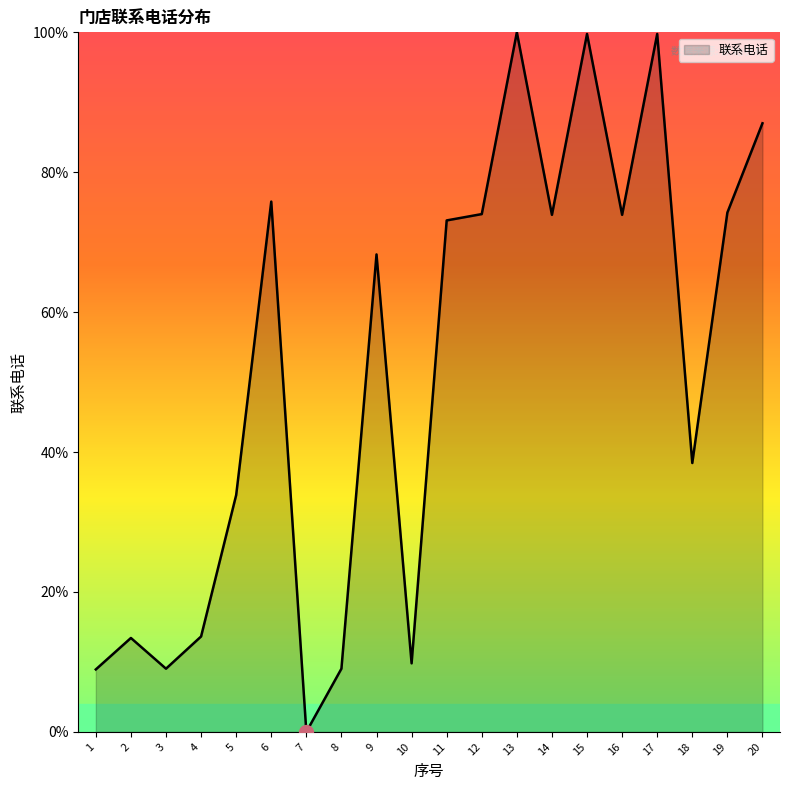

What is the difference between the values at 16 and 20?

13.1